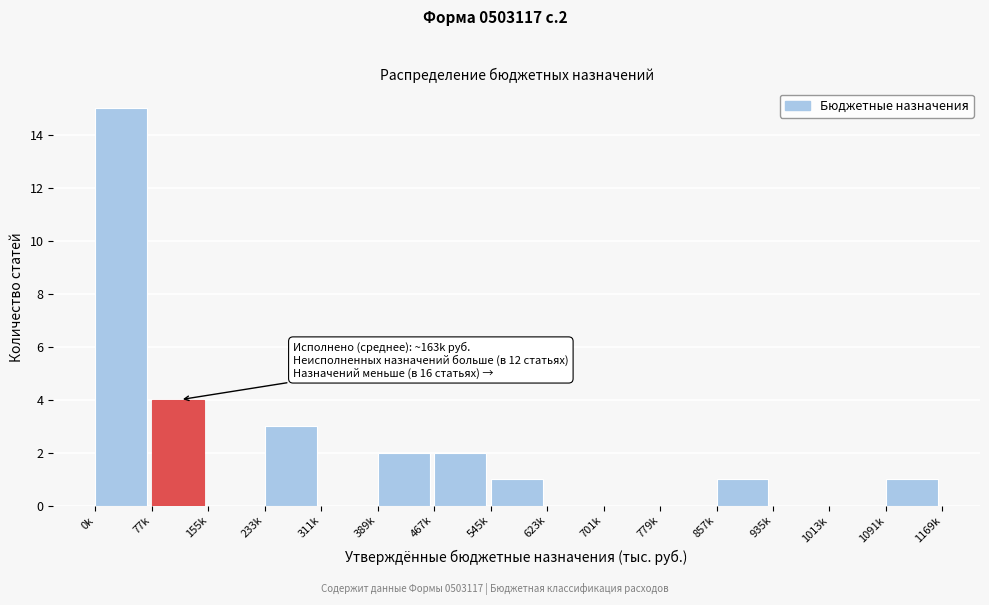

Reading right to left, extract all data points from this chart.

1091k=1	1013k=0	935k=0	857k=1	779k=0	701k=0	623k=0	545k=1	467k=2	389k=2	311k=0	233k=3	155k=0	77k=4	0k=15